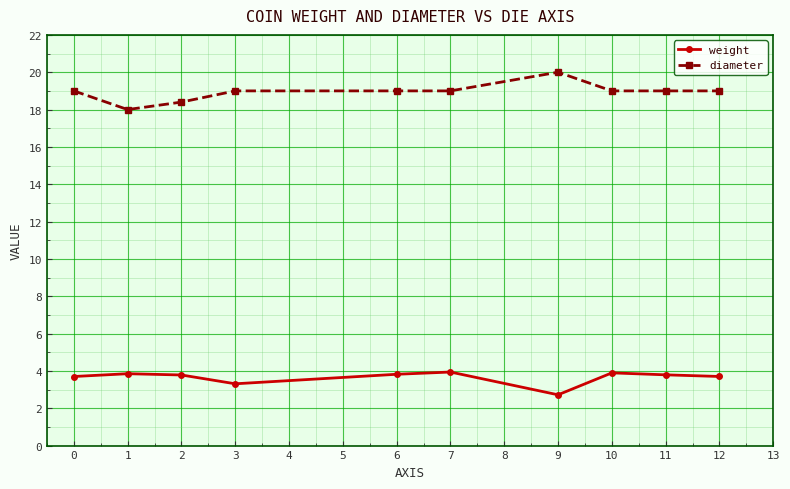

List the series in order of their overall mean, highest first.

diameter, weight